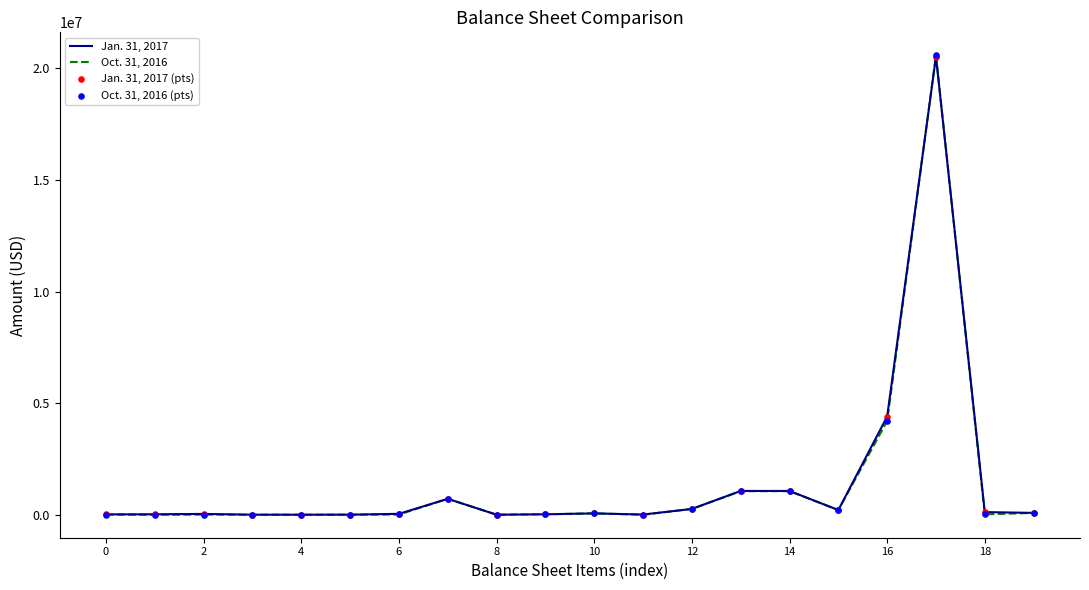

Which series has the largest range (max minus min)?

Oct. 31, 2016